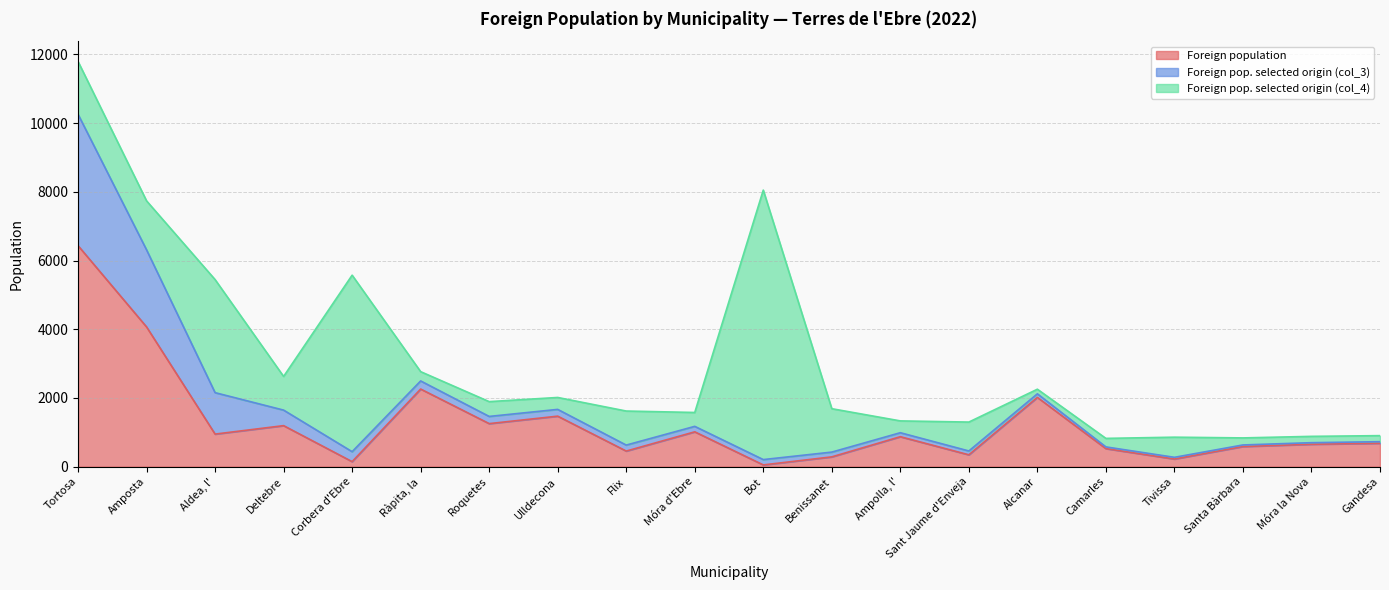

How many data points in Foreign population are above 872?

9